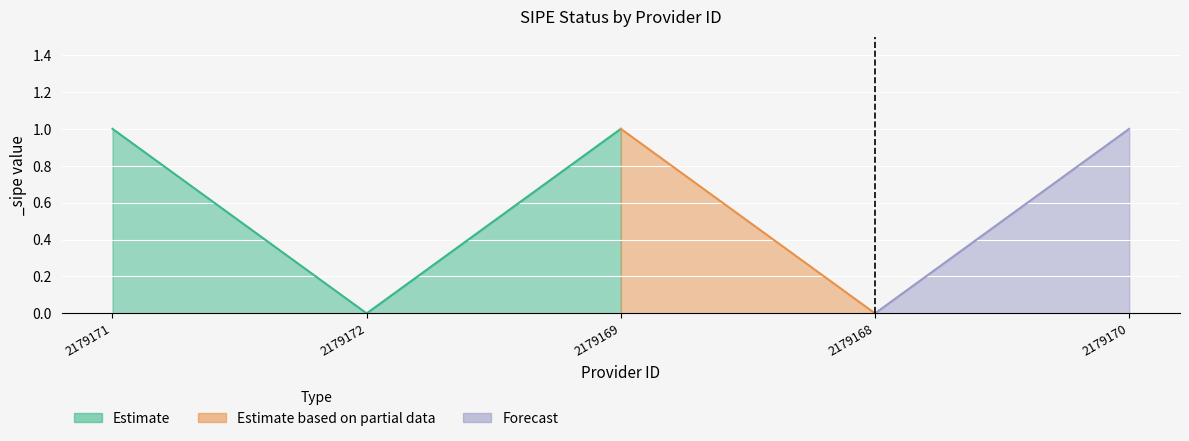

Is it true that the value at 2179169 is 1?

True